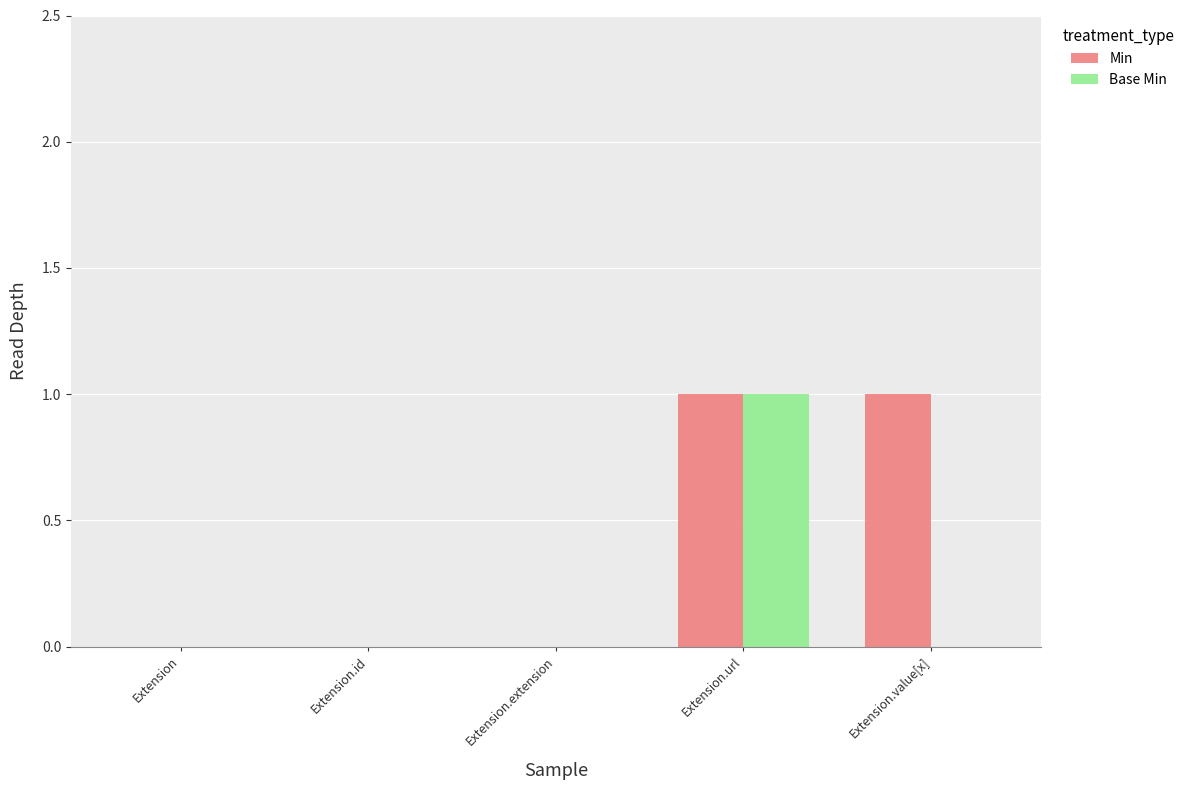

At which label does Base Min reach its peak?

Extension.url